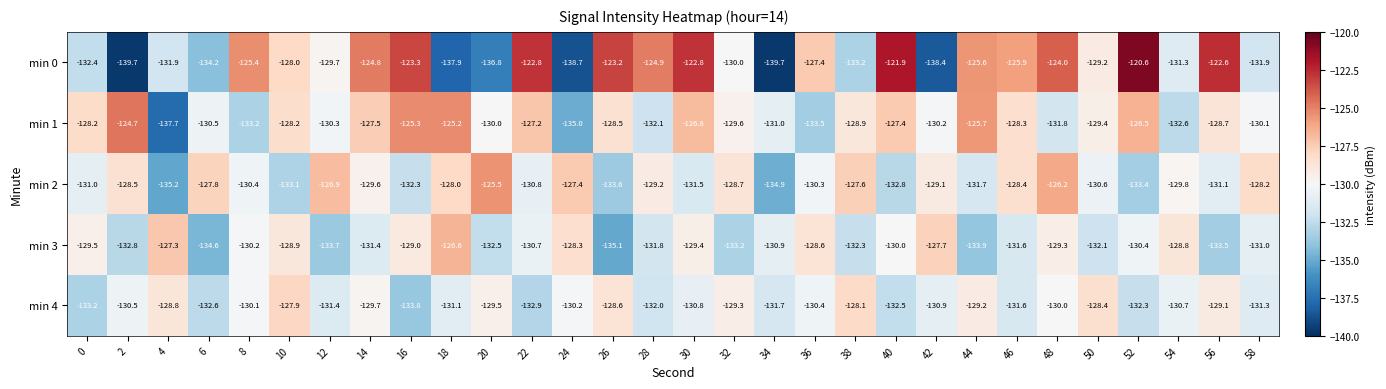

Count the number of data series in this chart.

5